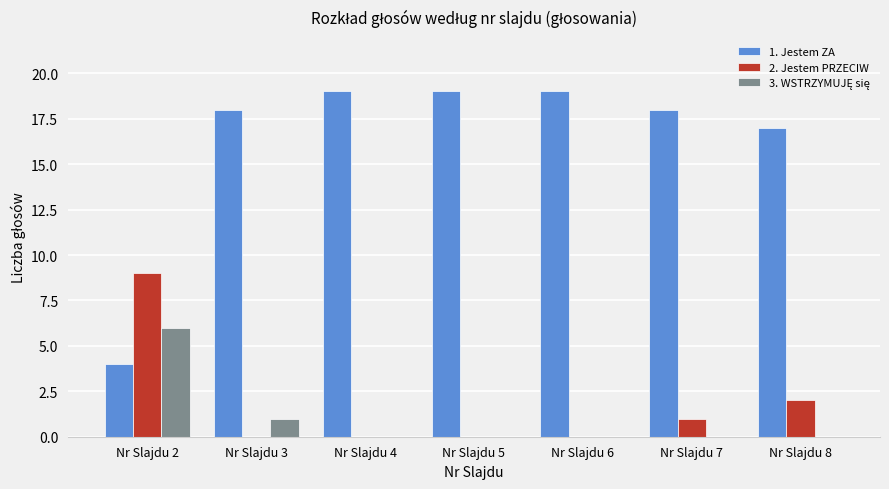

At which label does 2. Jestem PRZECIW reach its peak?

Nr Slajdu 2